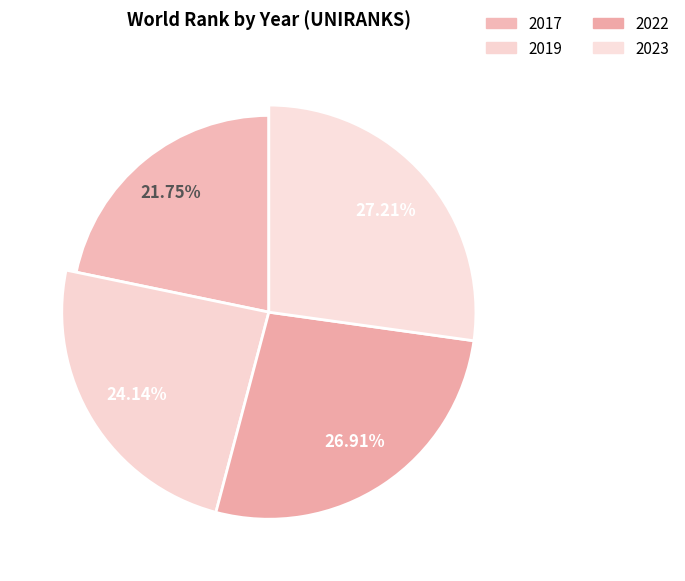

To the nearest percent, what is the combined percentage of 2019 and 2022?

51%